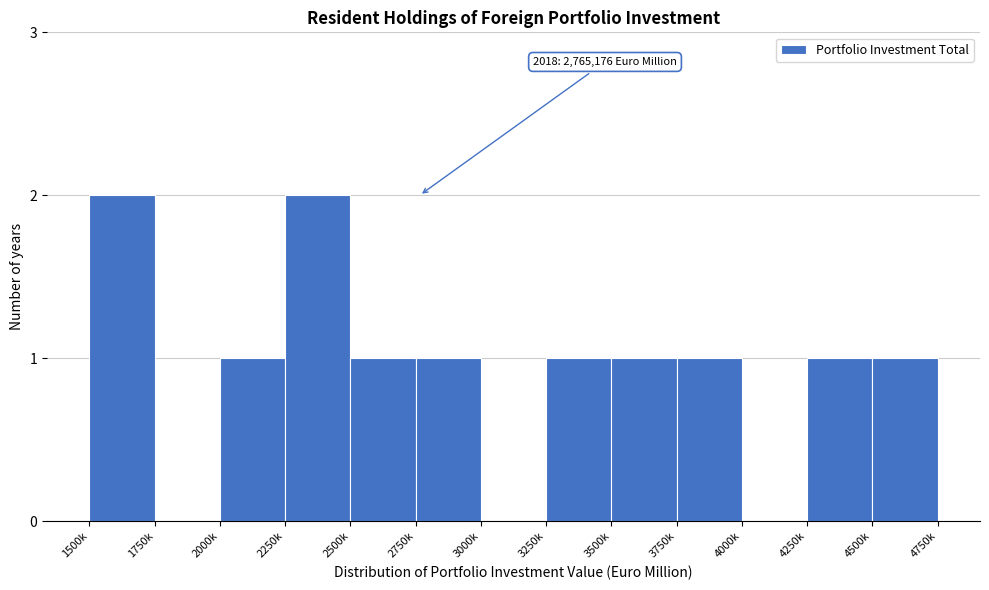

Reading left to right, what are all the values shown in this chart?

1500k=2	1750k=0	2000k=1	2250k=2	2500k=1	2750k=1	3000k=0	3250k=1	3500k=1	3750k=1	4000k=0	4250k=1	4500k=1